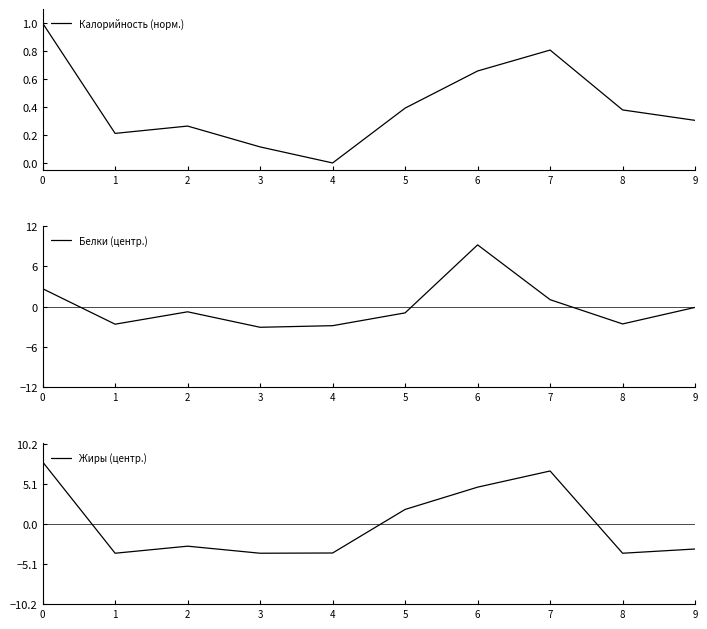

How many times do Белки (центр.) and Калорийность (норм.) cross each other?

3